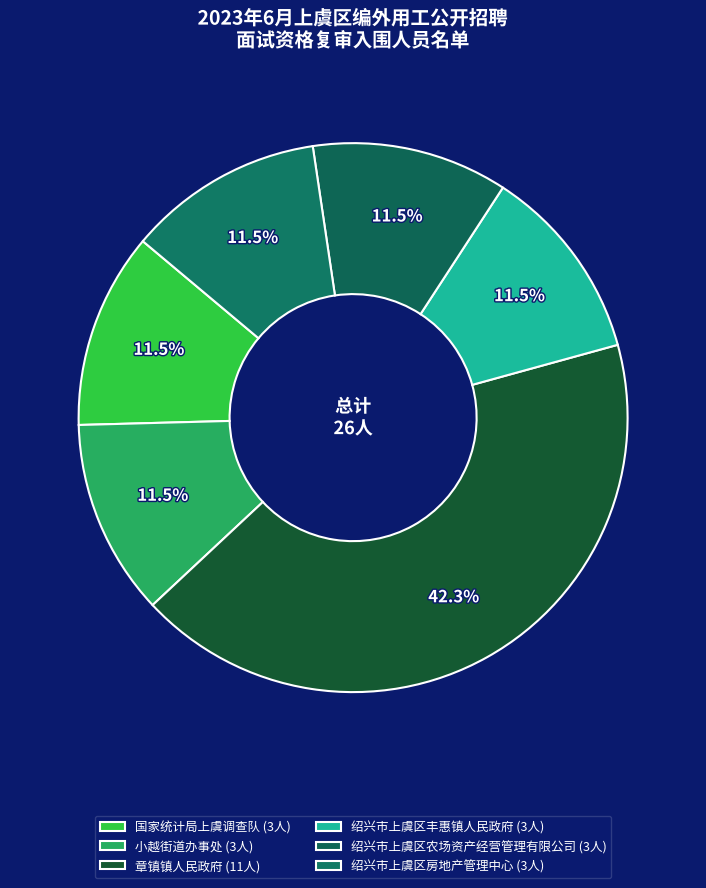

Which category has the smallest portion of the pie?

国家统计局上虞调查队